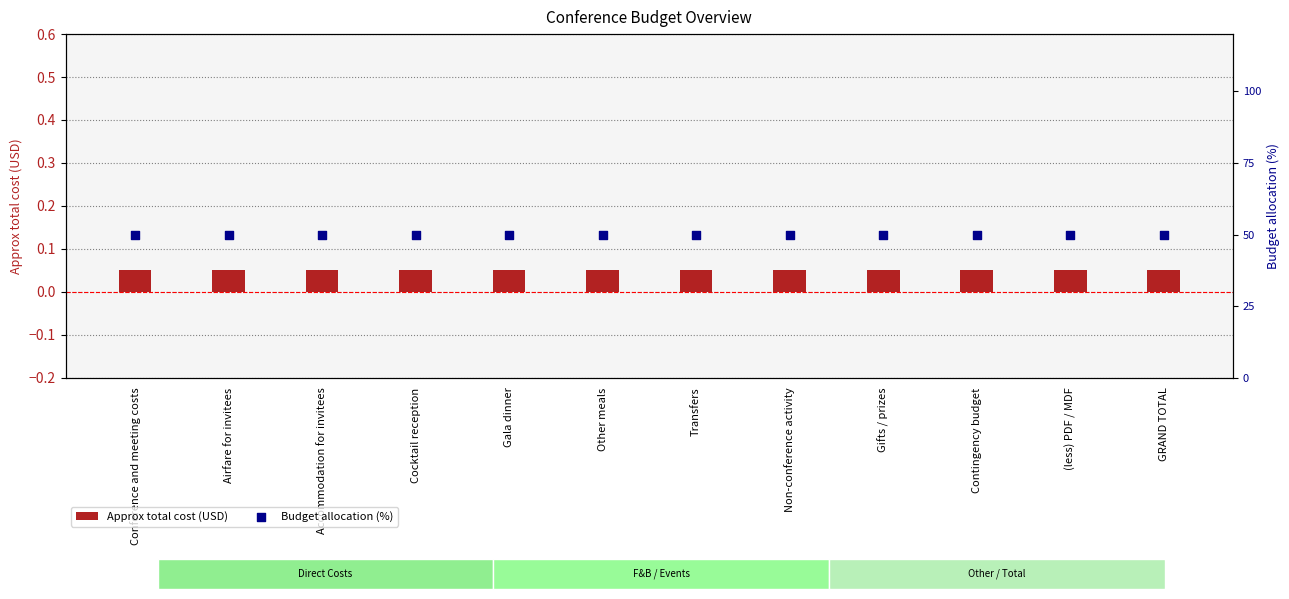

Which series reaches the maximum Y coordinate?

Budget allocation (%)